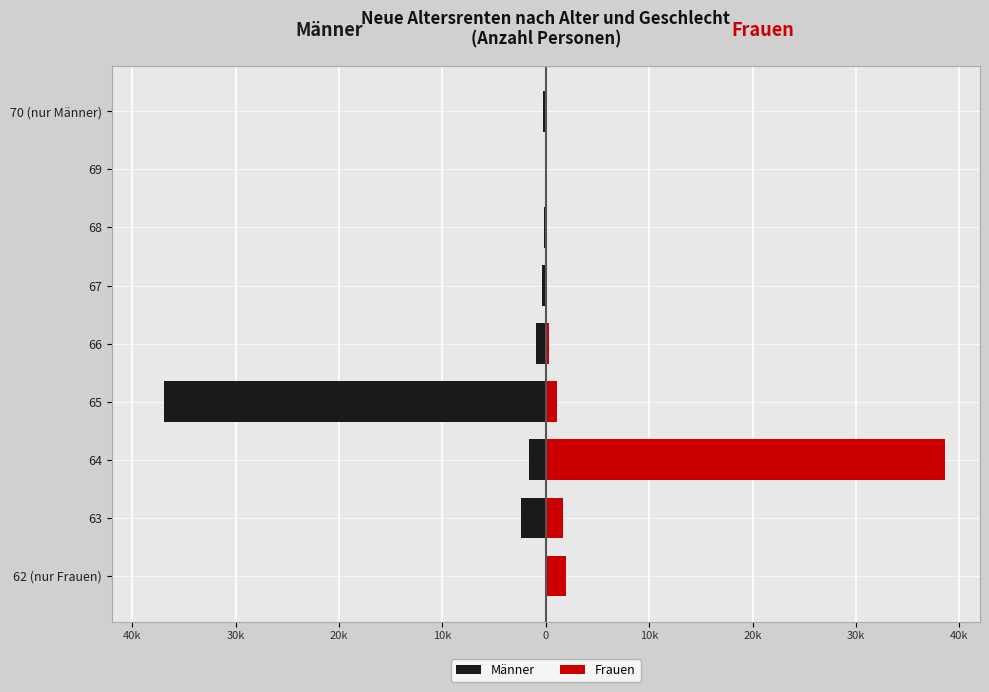

Is it true that Männer equals -2410 at 63?

True